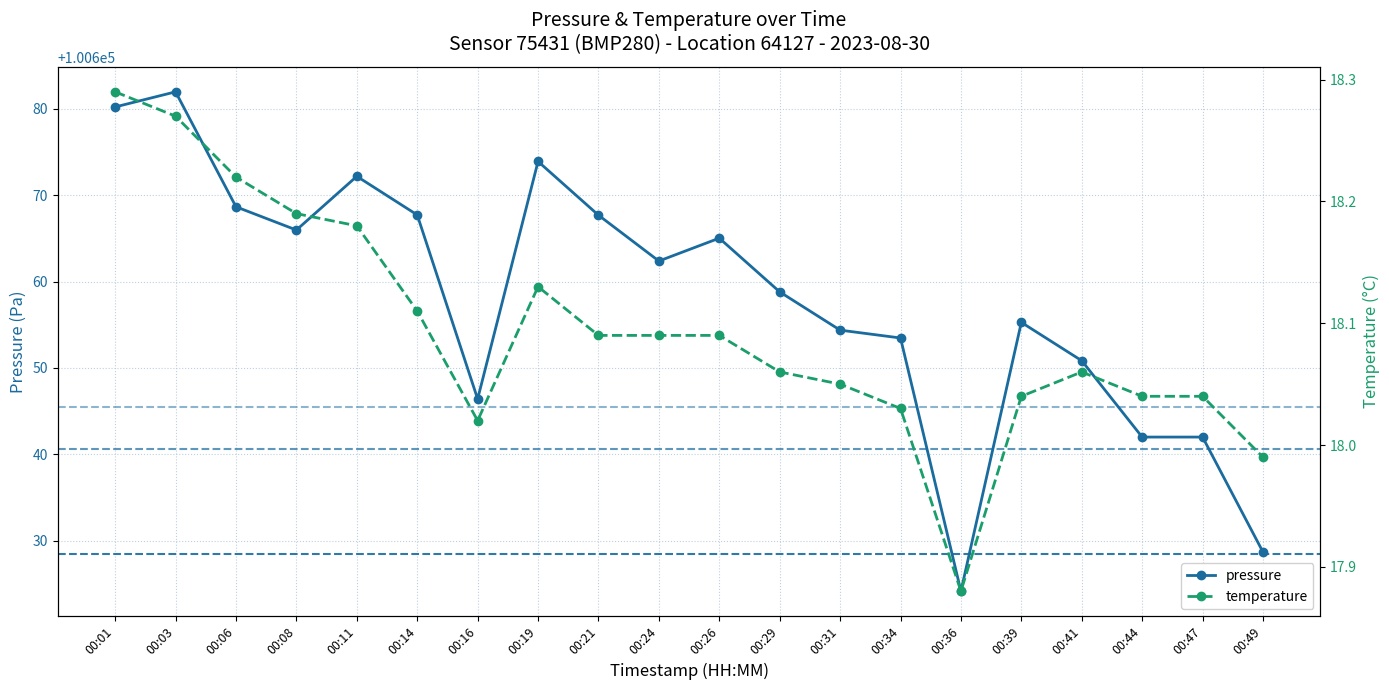

What is the difference between the maximum and second lowest values in the pressure series?

53.3